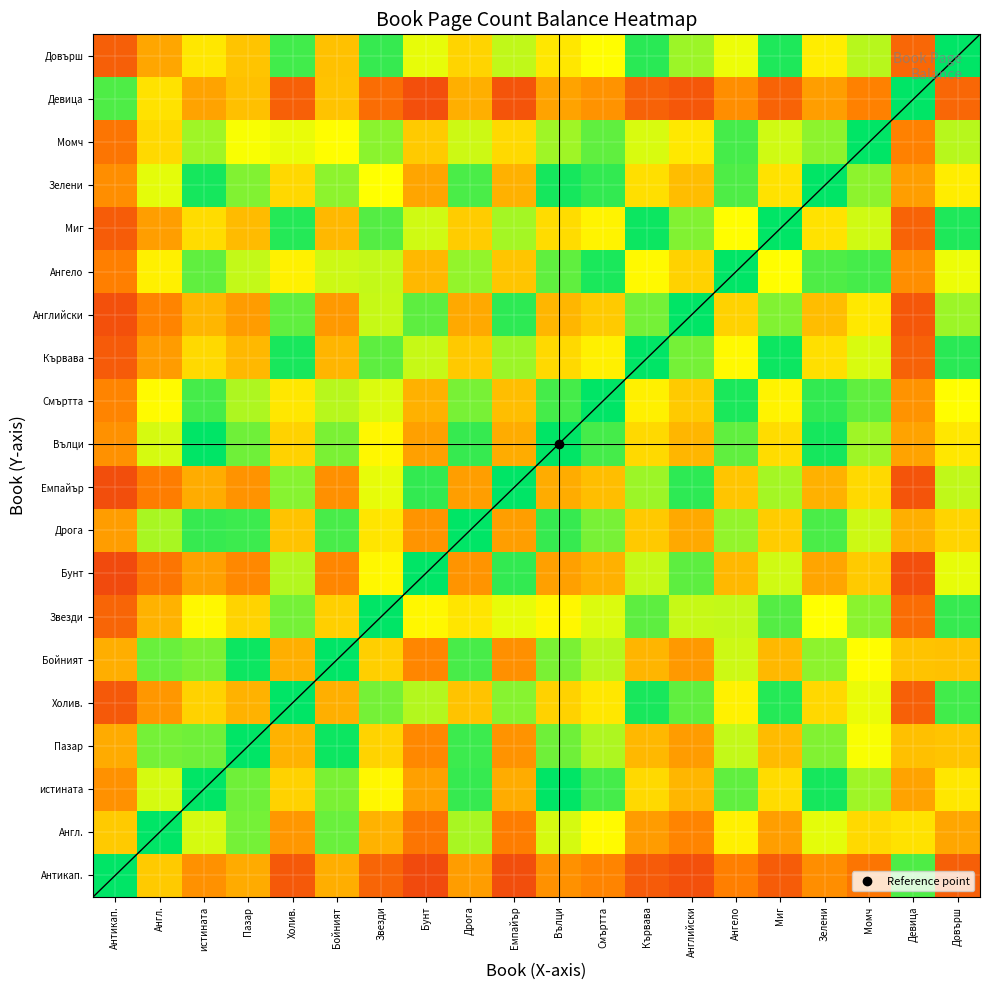

Reading right to left, list all the values displayed in this chart.

Антикап.: Довърш=0.2	Девица=0.9	Момч=0.3	Зелени=0.4	Миг=0.2	Ангело=0.3	Английски=0.2	Кървава=0.2	Смъртта=0.3	Вълци=0.4	Емпайър=0.2	Дрога=0.4	Бунт=0.2	Звезди=0.2	Бойният=0.5	Холив.=0.2	Пазар=0.4	истината=0.4	Англ.=0.5	Антикап.=1.0
Англ.: Довърш=0.4	Девица=0.6	Момч=0.6	Зелени=0.7	Миг=0.4	Ангело=0.6	Английски=0.3	Кървава=0.4	Смъртта=0.7	Вълци=0.7	Емпайър=0.3	Дрога=0.8	Бунт=0.3	Звезди=0.5	Бойният=0.9	Холив.=0.4	Пазар=0.8	истината=0.7	Англ.=1.0	Антикап.=0.5
истината: Довърш=0.6	Девица=0.4	Момч=0.8	Зелени=1.0	Миг=0.6	Ангело=0.9	Английски=0.5	Кървава=0.6	Смъртта=0.9	Вълци=1.0	Емпайър=0.5	Дрога=0.9	Бунт=0.4	Звезди=0.6	Бойният=0.8	Холив.=0.5	Пазар=0.9	истината=1.0	Англ.=0.7	Антикап.=0.4
Пазар: Довърш=0.5	Девица=0.5	Момч=0.7	Зелени=0.8	Миг=0.5	Ангело=0.7	Английски=0.4	Кървава=0.5	Смъртта=0.8	Вълци=0.9	Емпайър=0.4	Дрога=0.9	Бунт=0.4	Звезди=0.6	Бойният=1.0	Холив.=0.5	Пазар=1.0	истината=0.9	Англ.=0.8	Антикап.=0.4
Холив.: Довърш=0.9	Девица=0.2	Момч=0.7	Зелени=0.6	Миг=1.0	Ангело=0.6	Английски=0.9	Кървава=1.0	Смъртта=0.6	Вълци=0.5	Емпайър=0.8	Дрога=0.5	Бунт=0.8	Звезди=0.8	Бойният=0.5	Холив.=1.0	Пазар=0.5	истината=0.5	Англ.=0.4	Антикап.=0.2
Бойният: Довърш=0.5	Девица=0.5	Момч=0.7	Зелени=0.8	Миг=0.5	Ангело=0.7	Английски=0.4	Кървава=0.5	Смъртта=0.8	Вълци=0.8	Емпайър=0.4	Дрога=0.9	Бунт=0.4	Звезди=0.5	Бойният=1.0	Холив.=0.5	Пазар=1.0	истината=0.8	Англ.=0.9	Антикап.=0.5
Звезди: Довърш=0.9	Девица=0.3	Момч=0.8	Зелени=0.7	Миг=0.9	Ангело=0.7	Английски=0.7	Кървава=0.9	Смъртта=0.7	Вълци=0.6	Емпайър=0.7	Дрога=0.6	Бунт=0.6	Звезди=1.0	Бойният=0.5	Холив.=0.8	Пазар=0.6	истината=0.6	Англ.=0.5	Антикап.=0.2
Бунт: Довърш=0.7	Девица=0.2	Момч=0.5	Зелени=0.4	Миг=0.7	Ангело=0.5	Английски=0.9	Кървава=0.7	Смъртта=0.5	Вълци=0.4	Емпайър=0.9	Дрога=0.4	Бунт=1.0	Звезди=0.6	Бойният=0.4	Холив.=0.8	Пазар=0.4	истината=0.4	Англ.=0.3	Антикап.=0.2
Дрога: Довърш=0.6	Девица=0.5	Момч=0.7	Зелени=0.9	Миг=0.5	Ангело=0.8	Английски=0.4	Кървава=0.5	Смъртта=0.8	Вълци=0.9	Емпайър=0.4	Дрога=1.0	Бунт=0.4	Звезди=0.6	Бойният=0.9	Холив.=0.5	Пазар=0.9	истината=0.9	Англ.=0.8	Антикап.=0.4
Емпайър: Довърш=0.7	Девица=0.2	Момч=0.6	Зелени=0.5	Миг=0.8	Ангело=0.5	Английски=0.9	Кървава=0.8	Смъртта=0.5	Вълци=0.5	Емпайър=1.0	Дрога=0.4	Бунт=0.9	Звезди=0.7	Бойният=0.4	Холив.=0.8	Пазар=0.4	истината=0.5	Англ.=0.3	Антикап.=0.2
Вълци: Довърш=0.6	Девица=0.4	Момч=0.8	Зелени=1.0	Миг=0.6	Ангело=0.9	Английски=0.5	Кървава=0.6	Смъртта=0.9	Вълци=1.0	Емпайър=0.5	Дрога=0.9	Бунт=0.4	Звезди=0.6	Бойният=0.8	Холив.=0.5	Пазар=0.9	истината=1.0	Англ.=0.7	Антикап.=0.4
Смъртта: Довърш=0.7	Девица=0.4	Момч=0.9	Зелени=0.9	Миг=0.6	Ангело=1.0	Английски=0.5	Кървава=0.6	Смъртта=1.0	Вълци=0.9	Емпайър=0.5	Дрога=0.8	Бунт=0.5	Звезди=0.7	Бойният=0.8	Холив.=0.6	Пазар=0.8	истината=0.9	Англ.=0.7	Антикап.=0.3
Кървава: Довърш=0.9	Девица=0.2	Момч=0.7	Зелени=0.6	Миг=1.0	Ангело=0.7	Английски=0.8	Кървава=1.0	Смъртта=0.6	Вълци=0.6	Емпайър=0.8	Дрога=0.5	Бунт=0.7	Звезди=0.9	Бойният=0.5	Холив.=1.0	Пазар=0.5	истината=0.6	Англ.=0.4	Антикап.=0.2
Английски: Довърш=0.8	Девица=0.2	Момч=0.6	Зелени=0.5	Миг=0.8	Ангело=0.5	Английски=1.0	Кървава=0.8	Смъртта=0.5	Вълци=0.5	Емпайър=0.9	Дрога=0.4	Бунт=0.9	Звезди=0.7	Бойният=0.4	Холив.=0.9	Пазар=0.4	истината=0.5	Англ.=0.3	Антикап.=0.2
Ангело: Довърш=0.7	Девица=0.4	Момч=0.9	Зелени=0.9	Миг=0.7	Ангело=1.0	Английски=0.5	Кървава=0.7	Смъртта=1.0	Вълци=0.9	Емпайър=0.5	Дрога=0.8	Бунт=0.5	Звезди=0.7	Бойният=0.7	Холив.=0.6	Пазар=0.7	истината=0.9	Англ.=0.6	Антикап.=0.3
Миг: Довърш=1.0	Девица=0.2	Момч=0.7	Зелени=0.6	Миг=1.0	Ангело=0.7	Английски=0.8	Кървава=1.0	Смъртта=0.6	Вълци=0.6	Емпайър=0.8	Дрога=0.5	Бунт=0.7	Звезди=0.9	Бойният=0.5	Холив.=1.0	Пазар=0.5	истината=0.6	Англ.=0.4	Антикап.=0.2
Зелени: Довърш=0.6	Девица=0.4	Момч=0.8	Зелени=1.0	Миг=0.6	Ангело=0.9	Английски=0.5	Кървава=0.6	Смъртта=0.9	Вълци=1.0	Емпайър=0.5	Дрога=0.9	Бунт=0.4	Звезди=0.7	Бойният=0.8	Холив.=0.6	Пазар=0.8	истината=1.0	Англ.=0.7	Антикап.=0.4
Момч: Довърш=0.8	Девица=0.3	Момч=1.0	Зелени=0.8	Миг=0.7	Ангело=0.9	Английски=0.6	Кървава=0.7	Смъртта=0.9	Вълци=0.8	Емпайър=0.6	Дрога=0.7	Бунт=0.5	Звезди=0.8	Бойният=0.7	Холив.=0.7	Пазар=0.7	истината=0.8	Англ.=0.6	Антикап.=0.3
Девица: Довърш=0.3	Девица=1.0	Момч=0.3	Зелени=0.4	Миг=0.2	Ангело=0.4	Английски=0.2	Кървава=0.2	Смъртта=0.4	Вълци=0.4	Емпайър=0.2	Дрога=0.5	Бунт=0.2	Звезди=0.3	Бойният=0.5	Холив.=0.2	Пазар=0.5	истината=0.4	Англ.=0.6	Антикап.=0.9
Довърш: Довърш=1.0	Девица=0.3	Момч=0.8	Зелени=0.6	Миг=1.0	Ангело=0.7	Английски=0.8	Кървава=0.9	Смъртта=0.7	Вълци=0.6	Емпайър=0.7	Дрога=0.6	Бунт=0.7	Звезди=0.9	Бойният=0.5	Холив.=0.9	Пазар=0.5	истината=0.6	Англ.=0.4	Антикап.=0.2